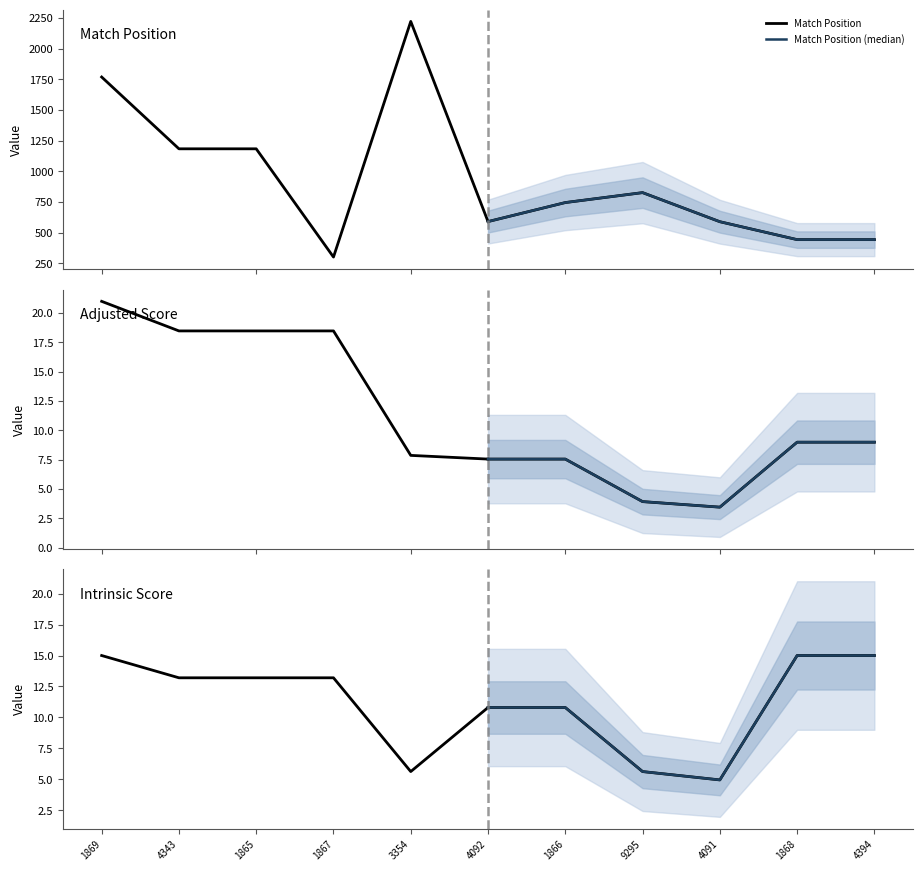

How many lines are shown in the chart?

6